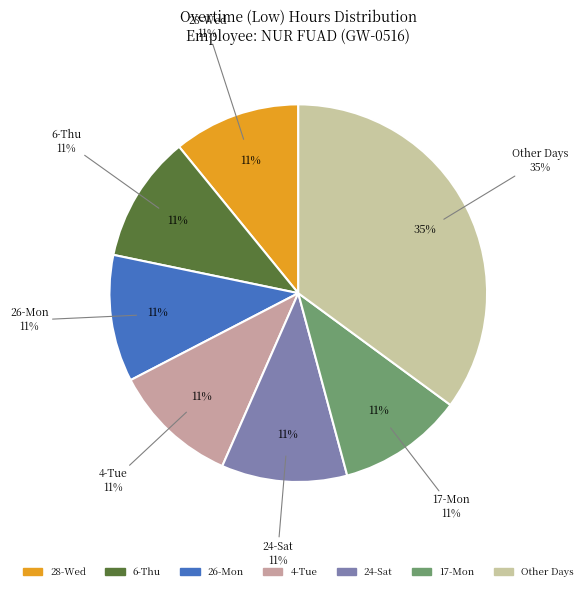

To the nearest percent, what portion does 30-Fri represent?

9%